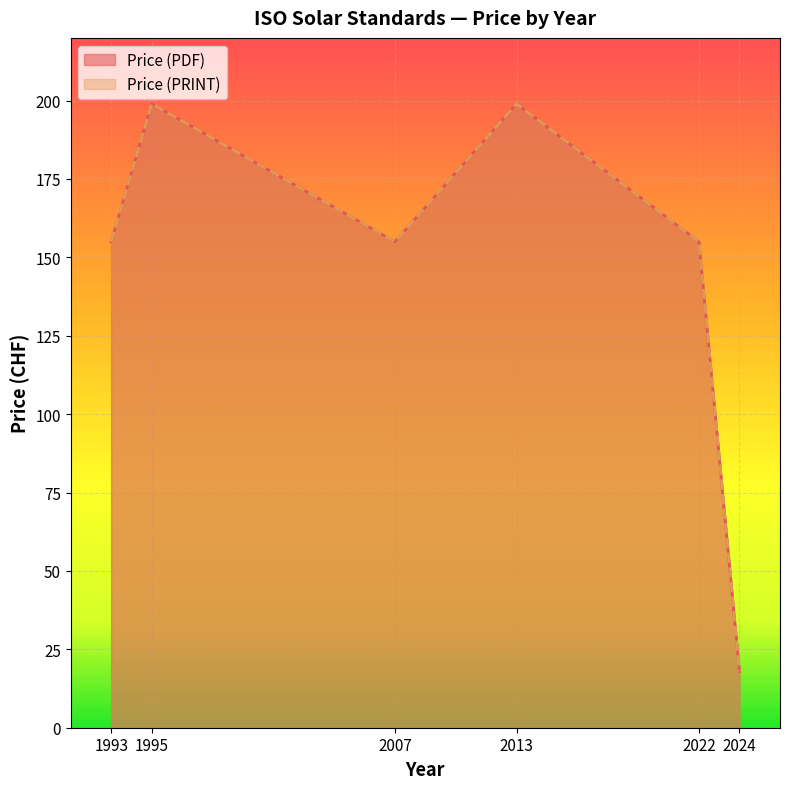

Between 2024 and 2022, which is larger?

2022